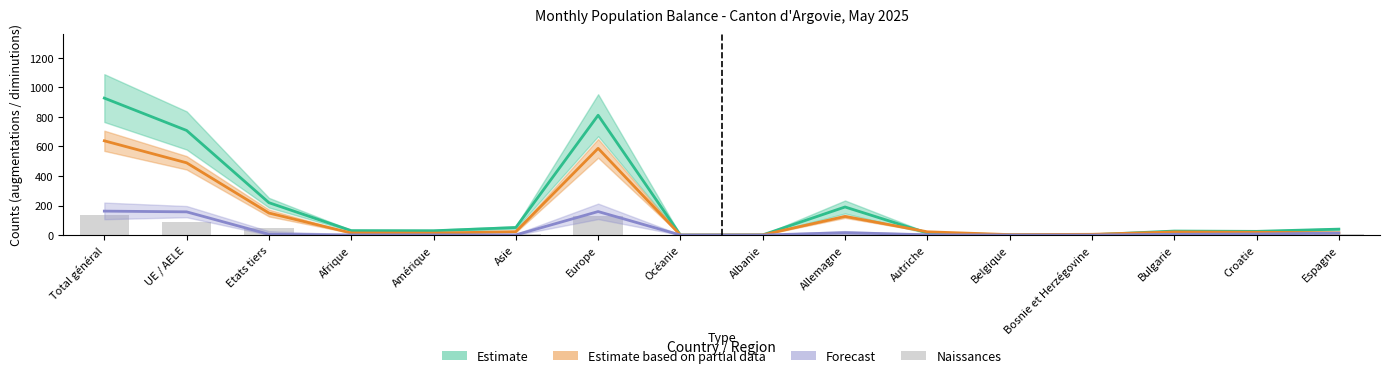

What position from the left is UE / AELE?

2